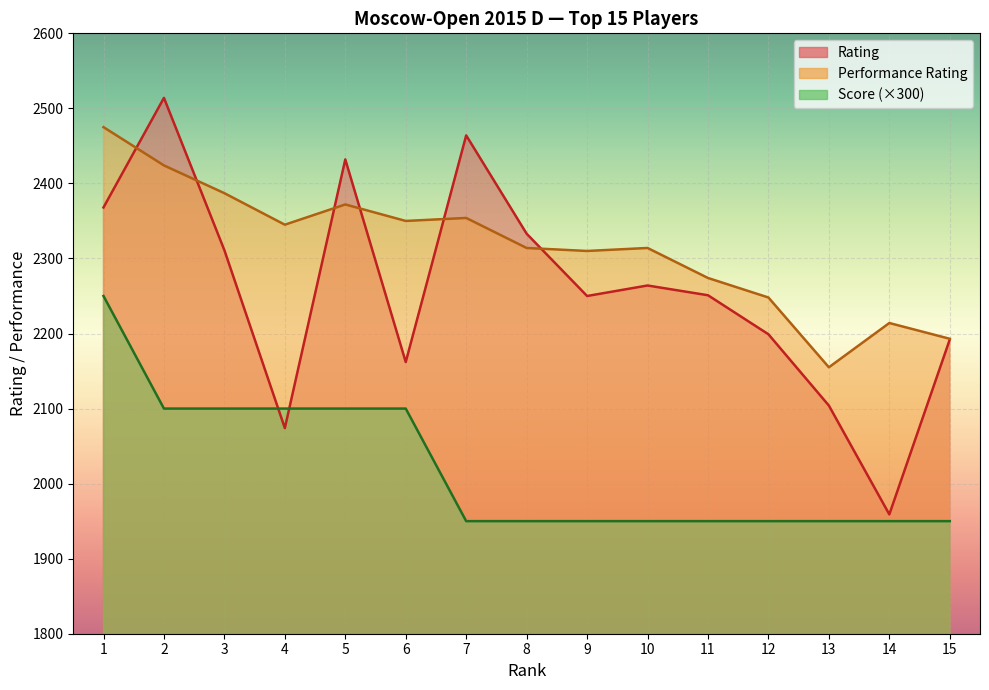

How many interior local valleys does the Rating series have?

4